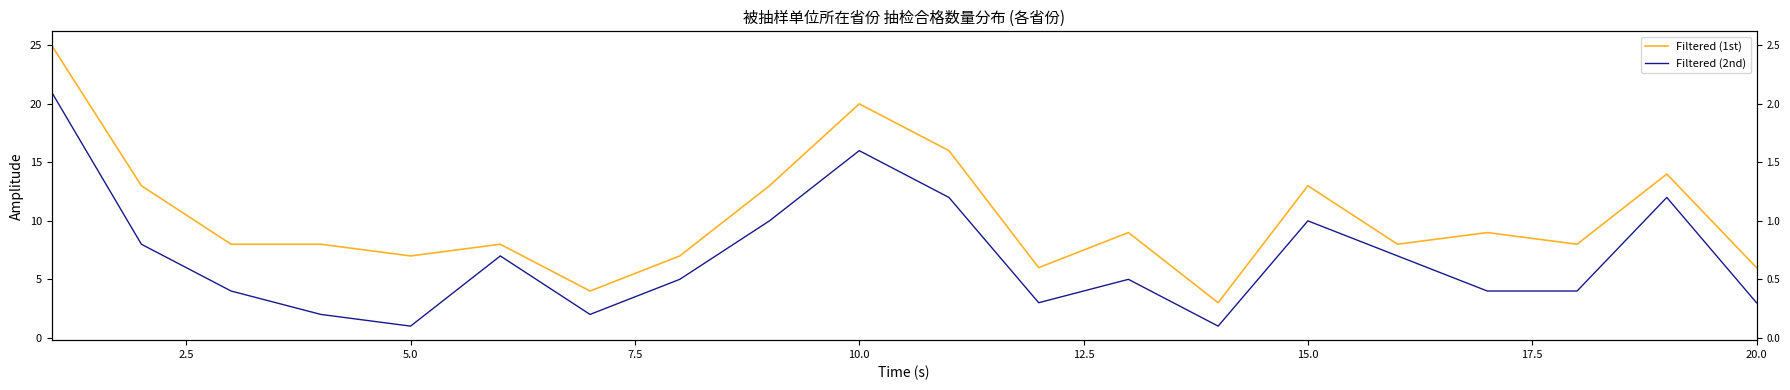

Is this an area chart (filled region under the line)?

No